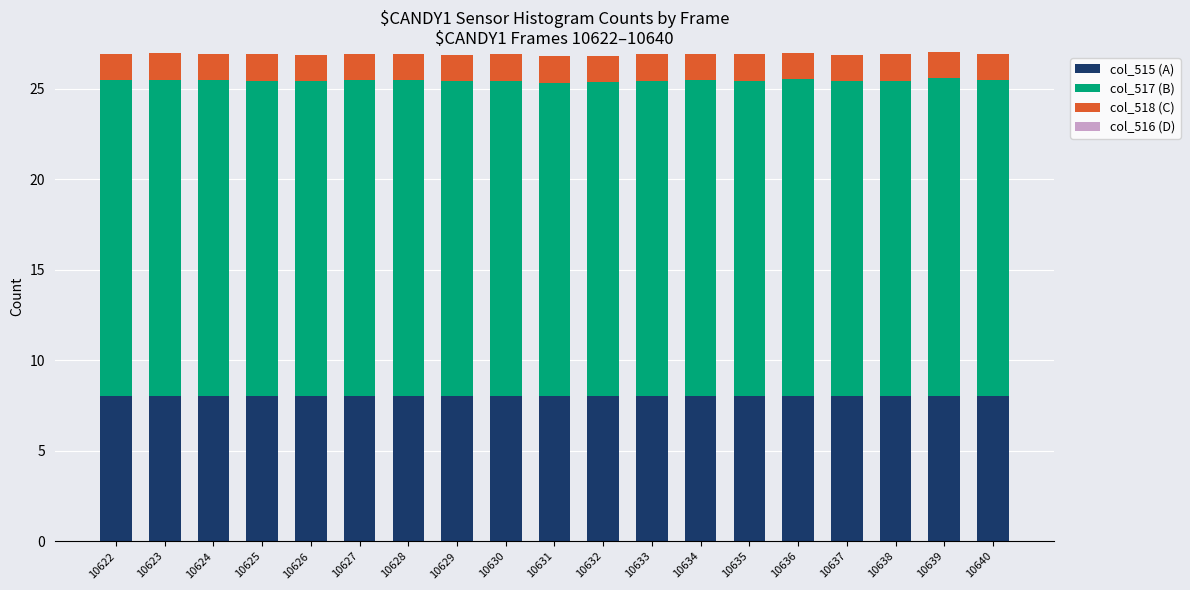

What is the total value across all series at 10634?

26.9